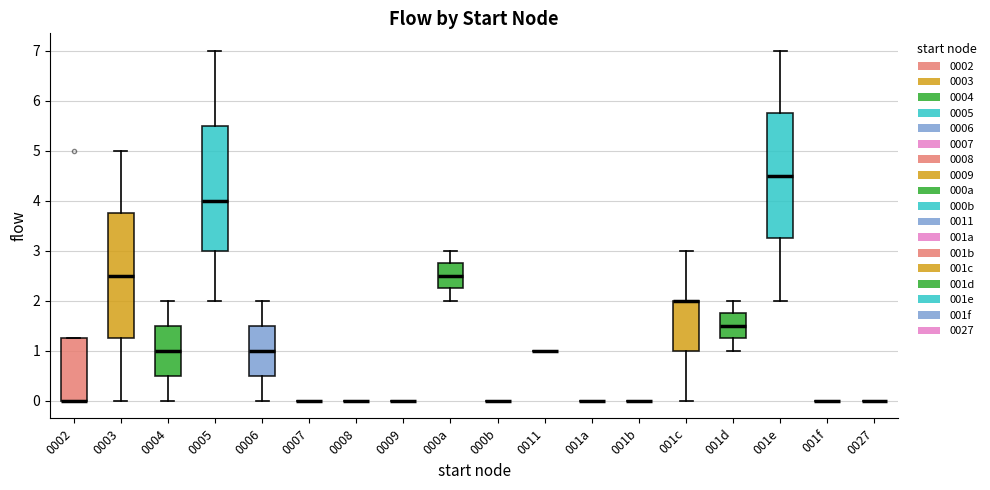

Reading left to right, read every box against the y-axis: the position of its median line, the range the box covers, and the ends of its whiskers. The values are not printed on the chart, so give them approximately, as read against the axis.

0002: median 0.0 (drawn on the box's lower edge), box 0.0 to 1.3, whiskers 0.0 to 1.3
0003: median 2.5, box 1.3 to 3.8, whiskers 0.0 to 5.0
0004: median 1.0, box 0.5 to 1.5, whiskers 0.0 to 2.0
0005: median 4.0, box 3.0 to 5.5, whiskers 2.0 to 7.0
0006: median 1.0, box 0.5 to 1.5, whiskers 0.0 to 2.0
0007: box collapsed to a line at 0.0, whiskers 0.0 to 0.0
0008: box collapsed to a line at 0.0, whiskers 0.0 to 0.0
0009: box collapsed to a line at 0.0, whiskers 0.0 to 0.0
000a: median 2.5, box 2.3 to 2.8, whiskers 2.0 to 3.0
000b: box collapsed to a line at 0.0, whiskers 0.0 to 0.0
0011: box collapsed to a line at 1.0, whiskers 1.0 to 1.0
001a: box collapsed to a line at 0.0, whiskers 0.0 to 0.0
001b: box collapsed to a line at 0.0, whiskers 0.0 to 0.0
001c: median 2.0 (drawn on the box's upper edge), box 1.0 to 2.0, whiskers 0.0 to 3.0
001d: median 1.5, box 1.3 to 1.8, whiskers 1.0 to 2.0
001e: median 4.5, box 3.3 to 5.8, whiskers 2.0 to 7.0
001f: box collapsed to a line at 0.0, whiskers 0.0 to 0.0
0027: box collapsed to a line at 0.0, whiskers 0.0 to 0.0